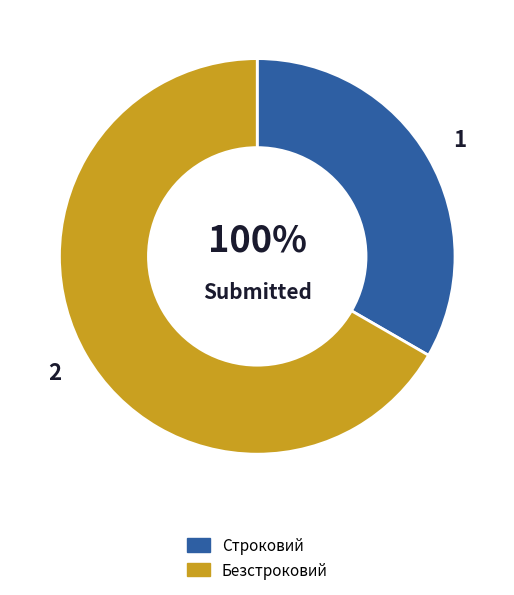

Count the number of slices in the pie.

2